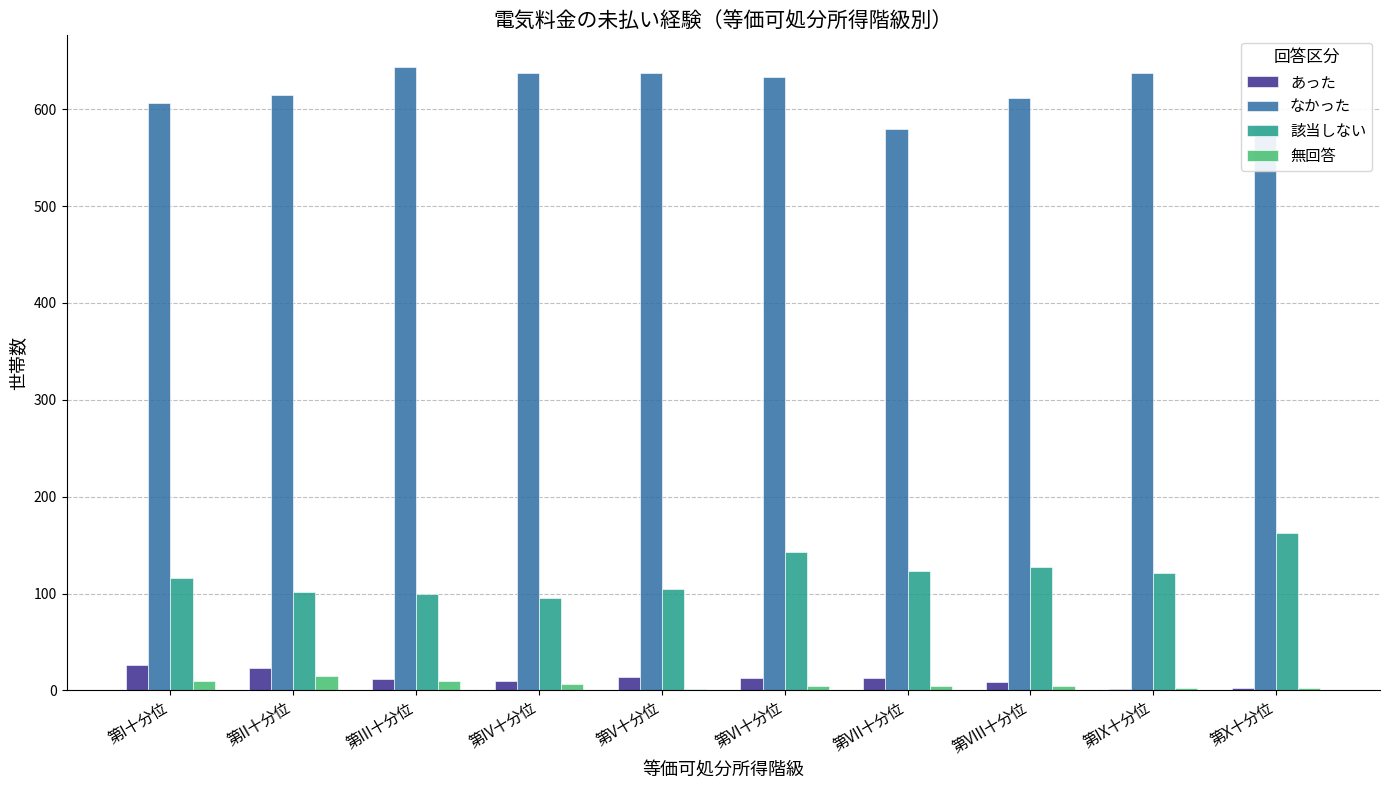

Where does the 該当しない series first go above 121?

第VI十分位